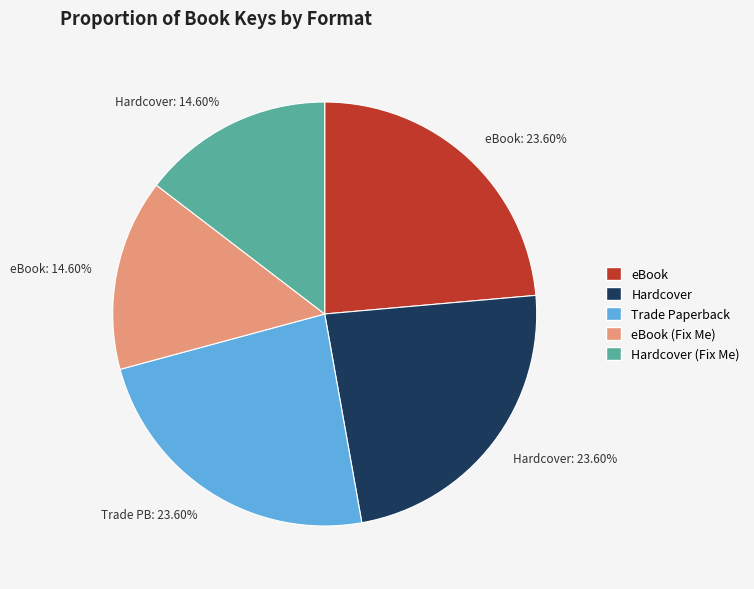

Between Hardcover: 14.60% and Hardcover: 23.60%, which is larger?

Hardcover: 23.60%